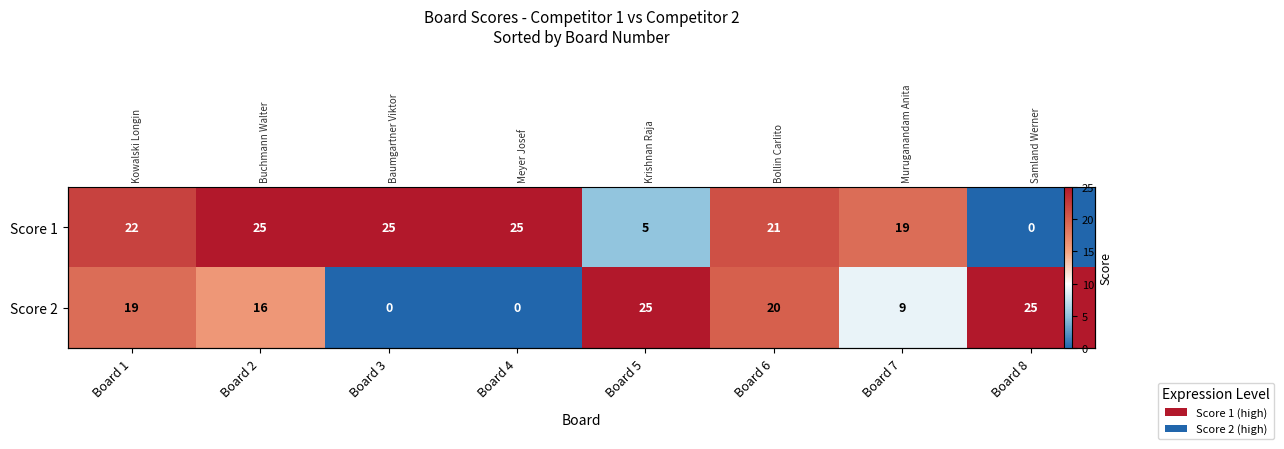

Where is Score 1 nearest to the value 12?

Board 5